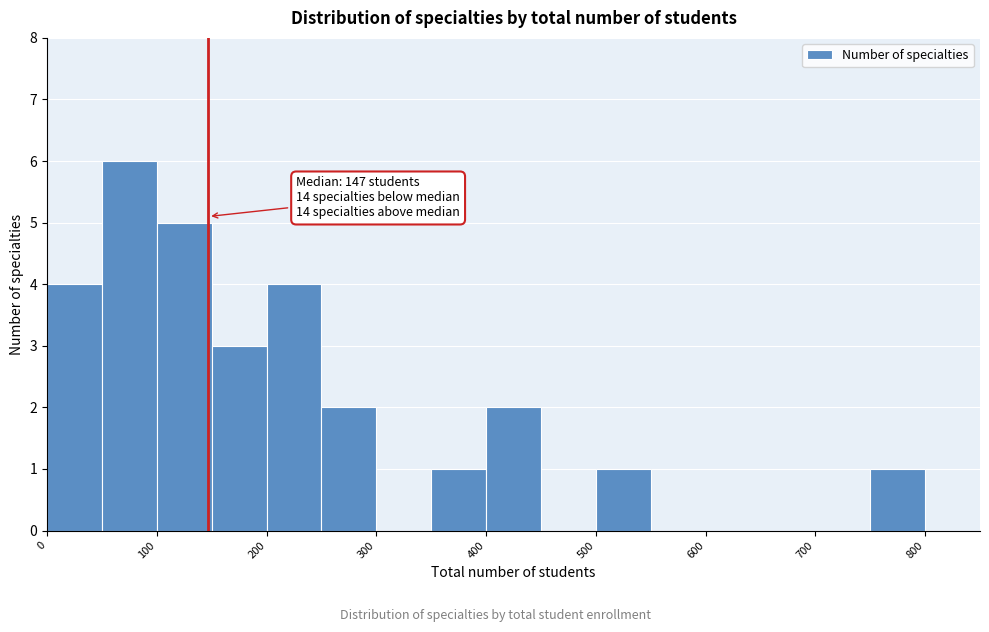

Which range on the x-axis has the tallest bar?

50 to 100